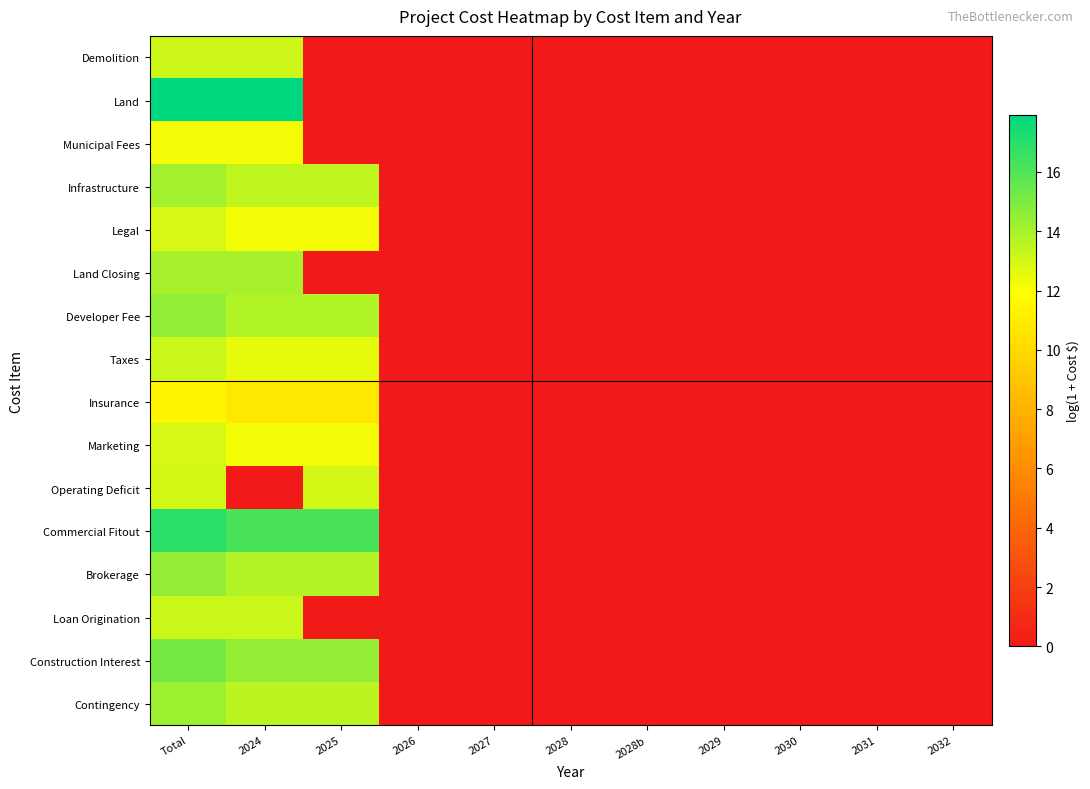

Count the number of data series in this chart.

16